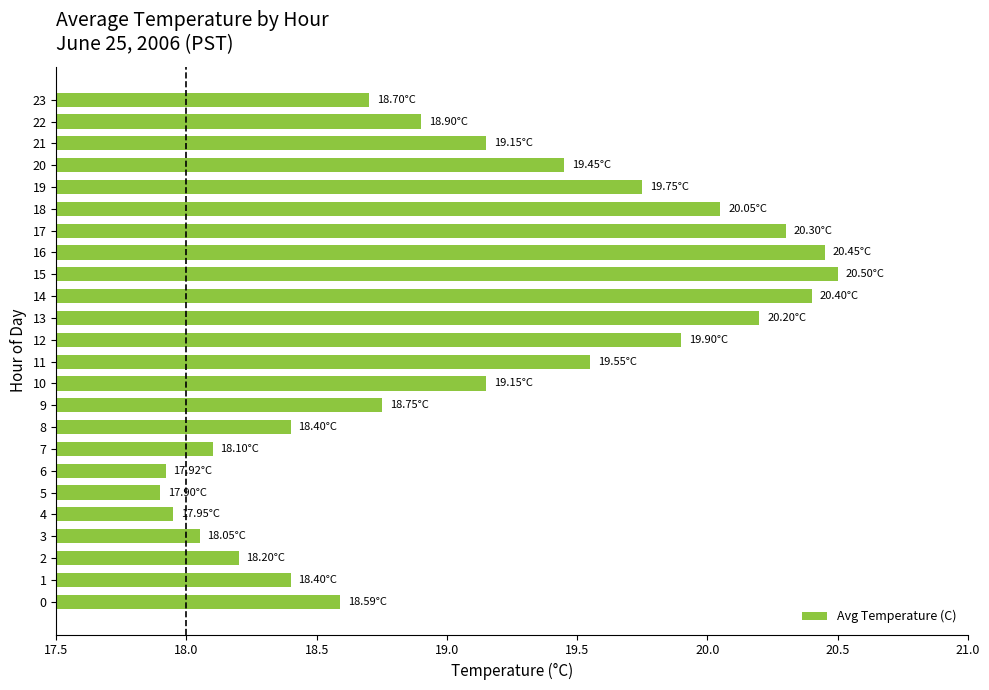

What is the ratio of the value at 0 to the value at 14?

0.9